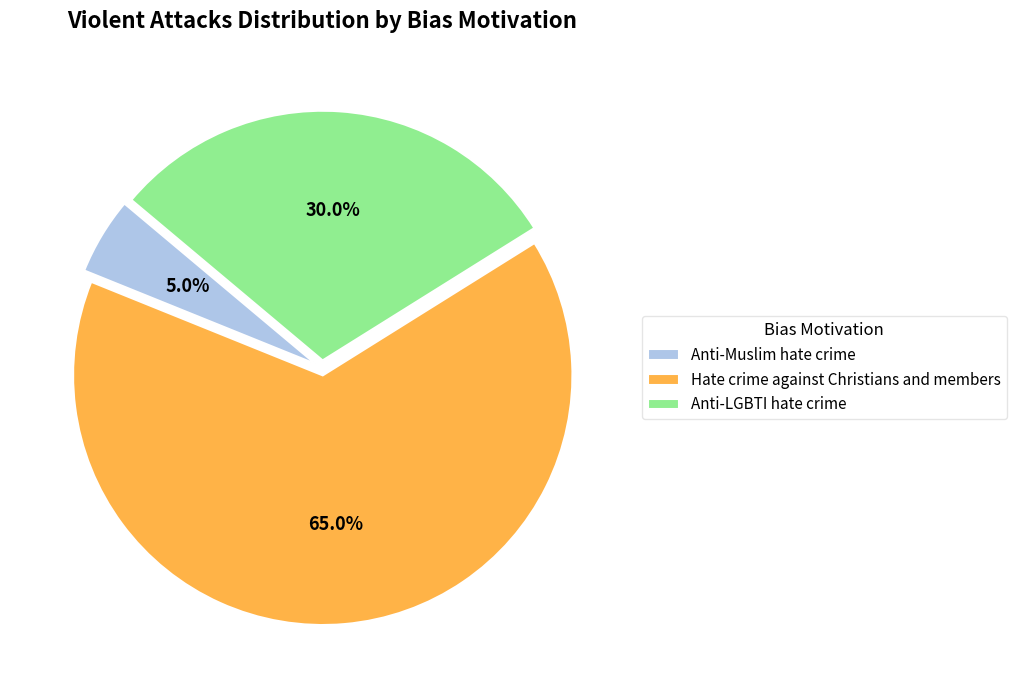

Combined, do Anti-Muslim hate crime and Anti-LGBTI hate crime account for over 50%?

No